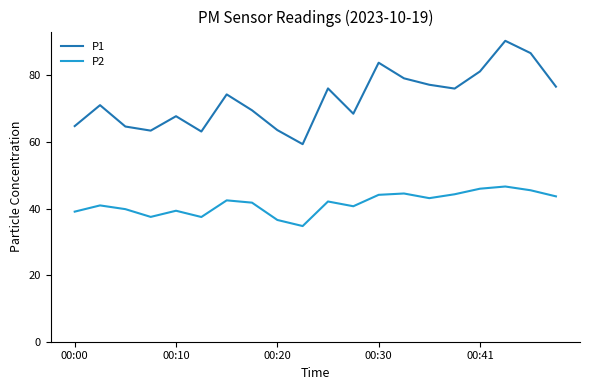

What is the minimum value for P2?

34.8